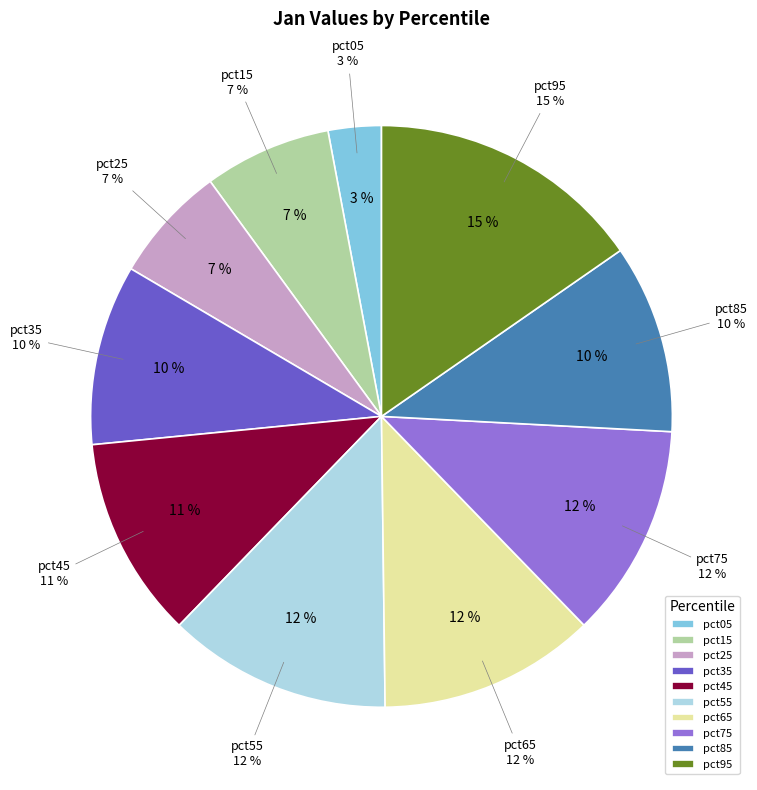

The pct85 slice represents 24% of the pie. True or false?

False